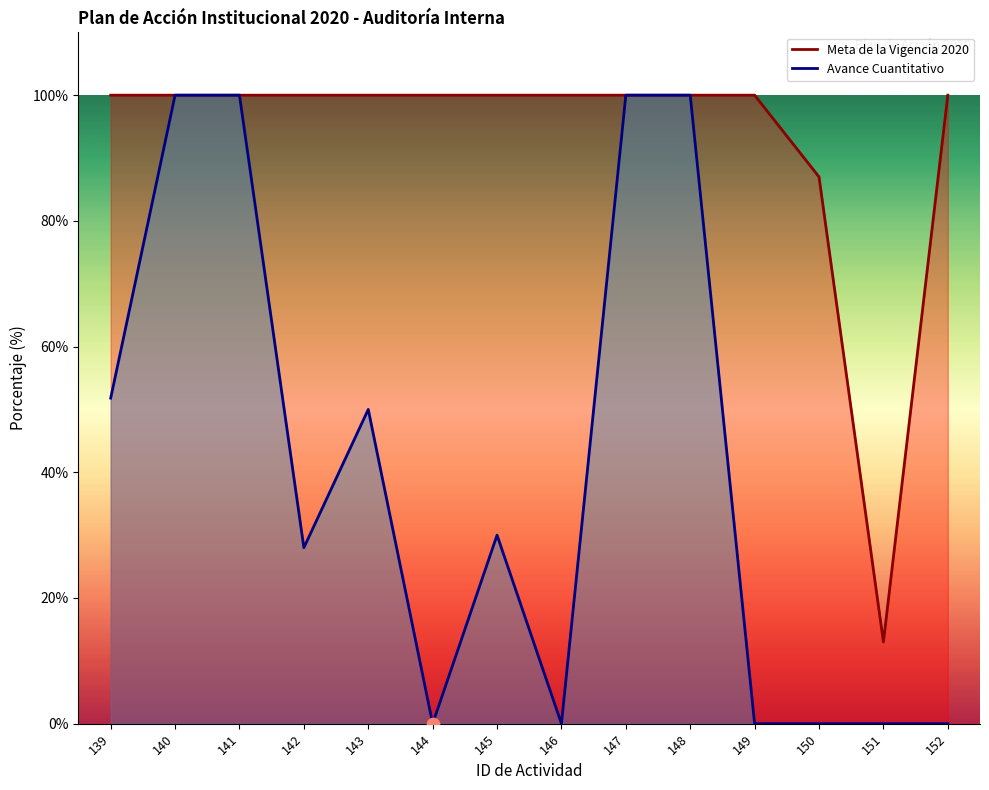

What are all the series names shown in the legend?

Meta de la Vigencia 2020, Avance Cuantitativo